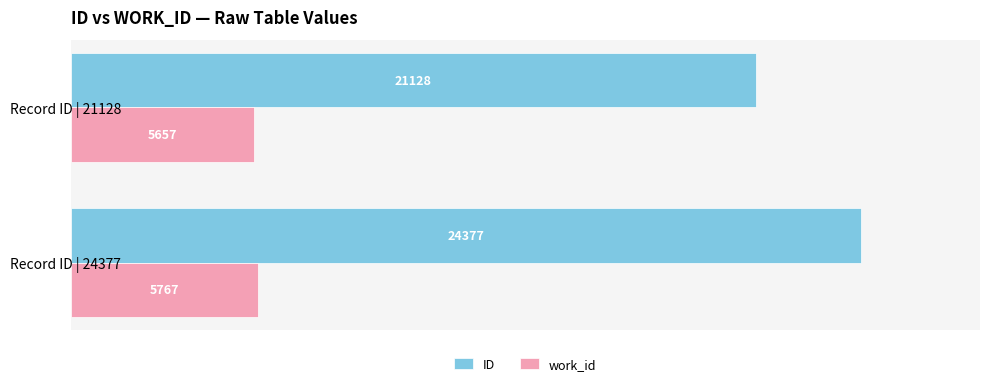

Count the ID values in the range 21128 to 24377.

2